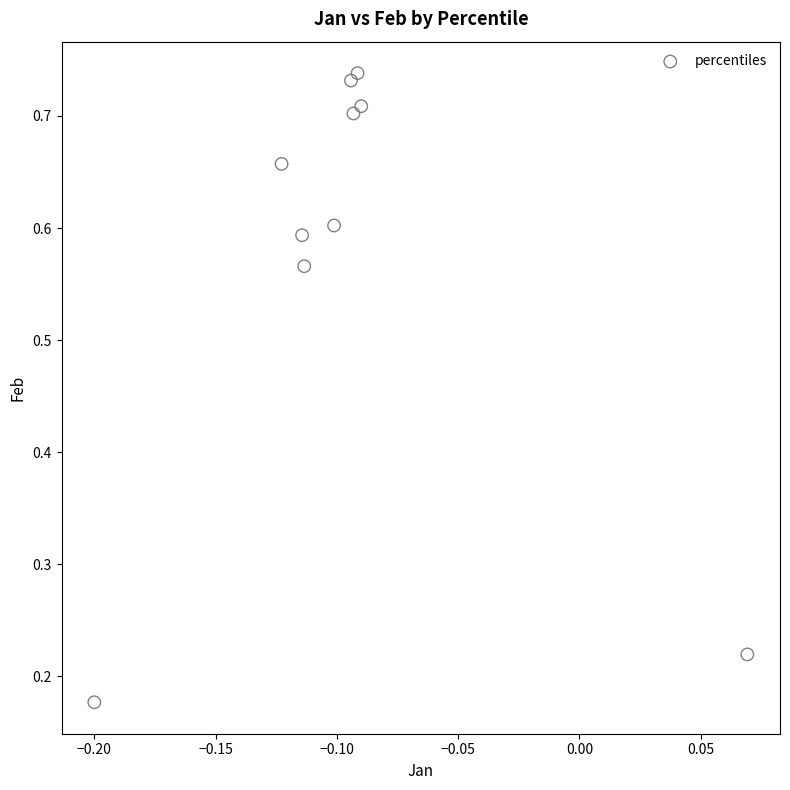

What is the range of X values (max minus min)?

0.3